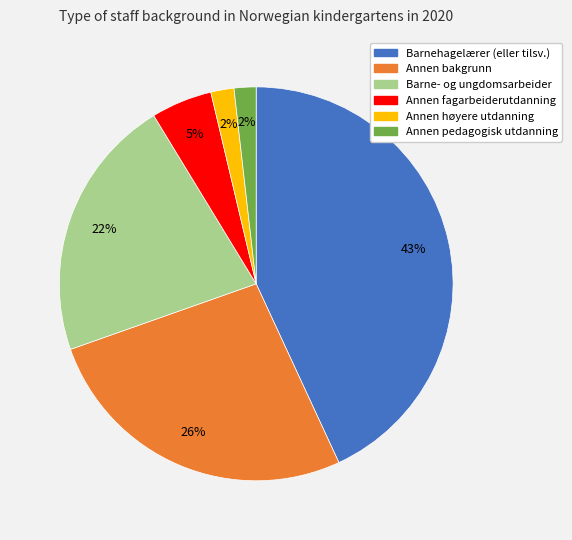

How many segments does this pie chart have?

6